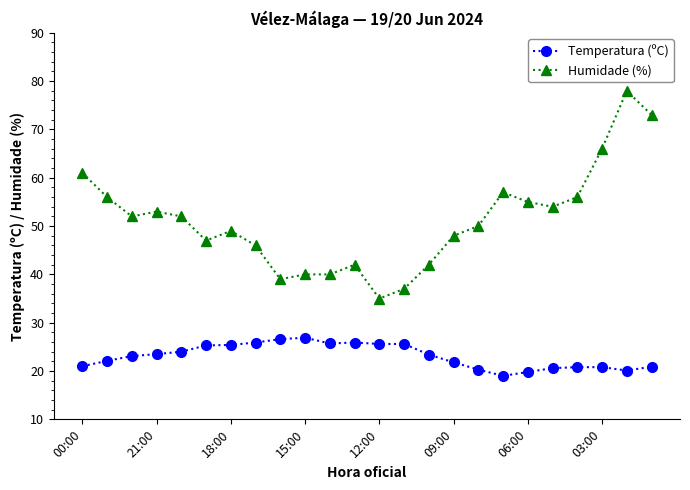

At how many categories does at least one series exceed 43?

17